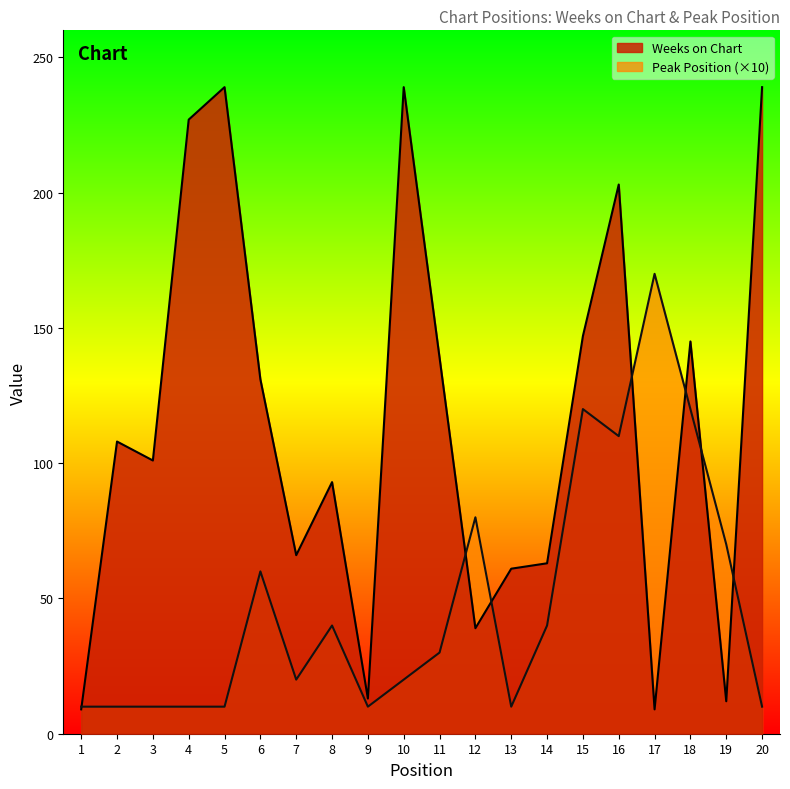

What is the difference between the highest and lowest values at 20?

229